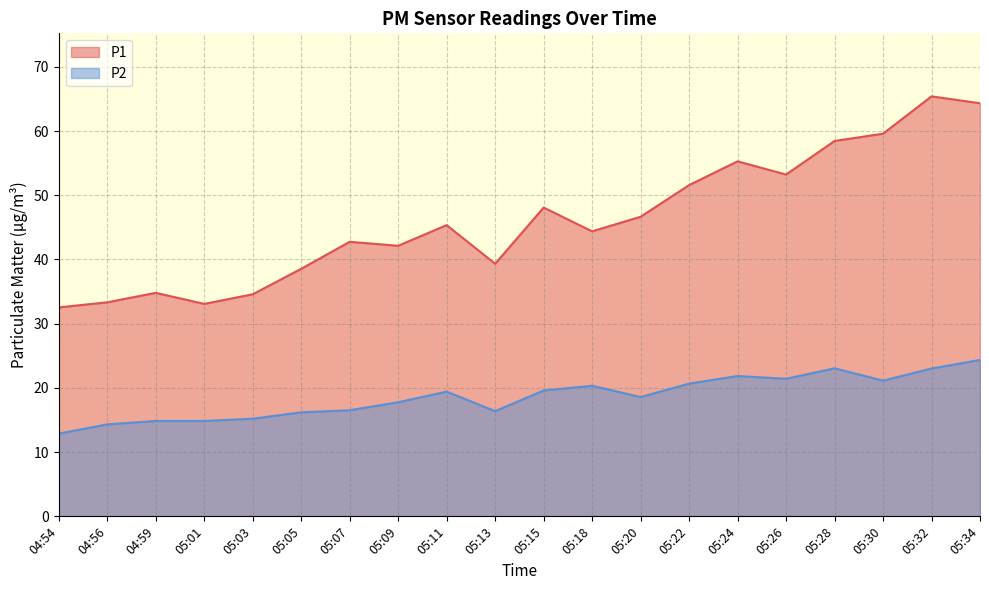

Where is P2 nearest to the value 18?

05:09